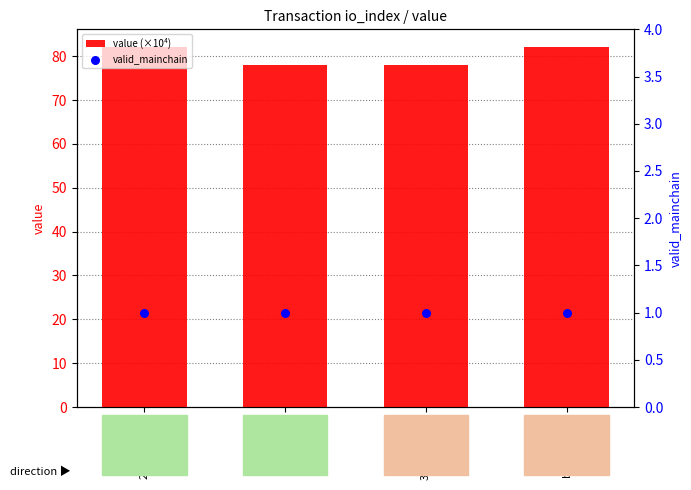

At how many categories does at least one series exceed 58?

4